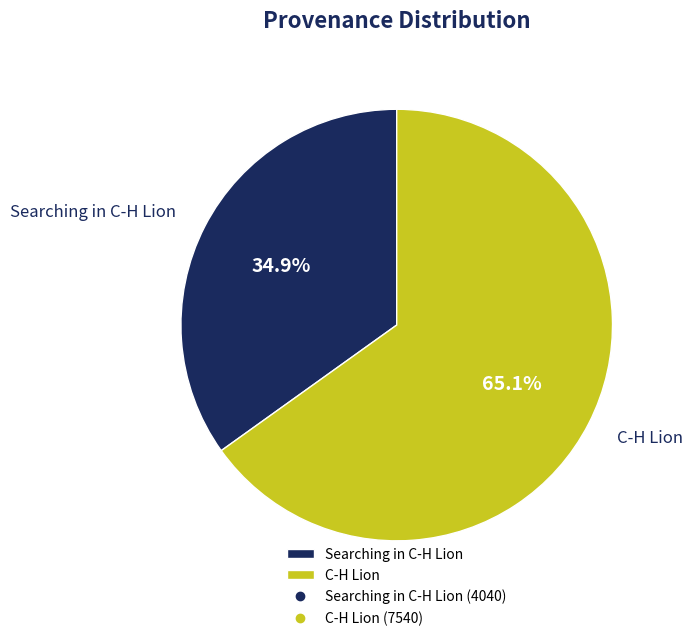

Which slice is the largest?

C-H Lion